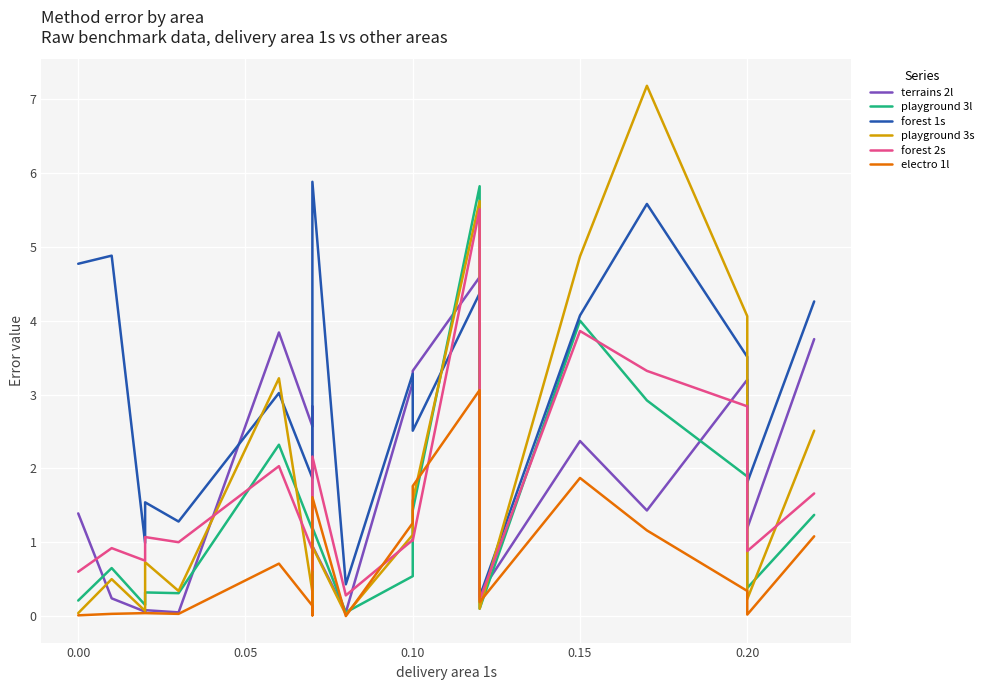

Which series has the largest total across all categories?

forest 1s